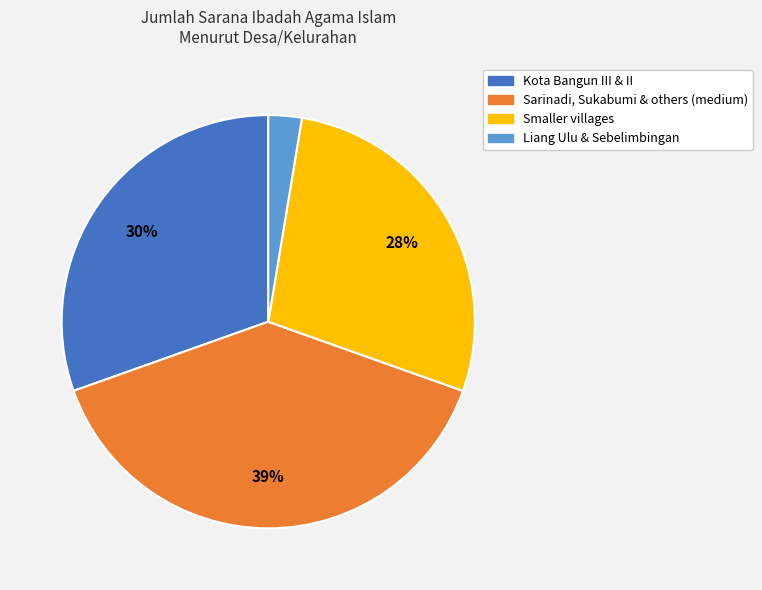

To the nearest percent, what is the average slice percentage?

25%